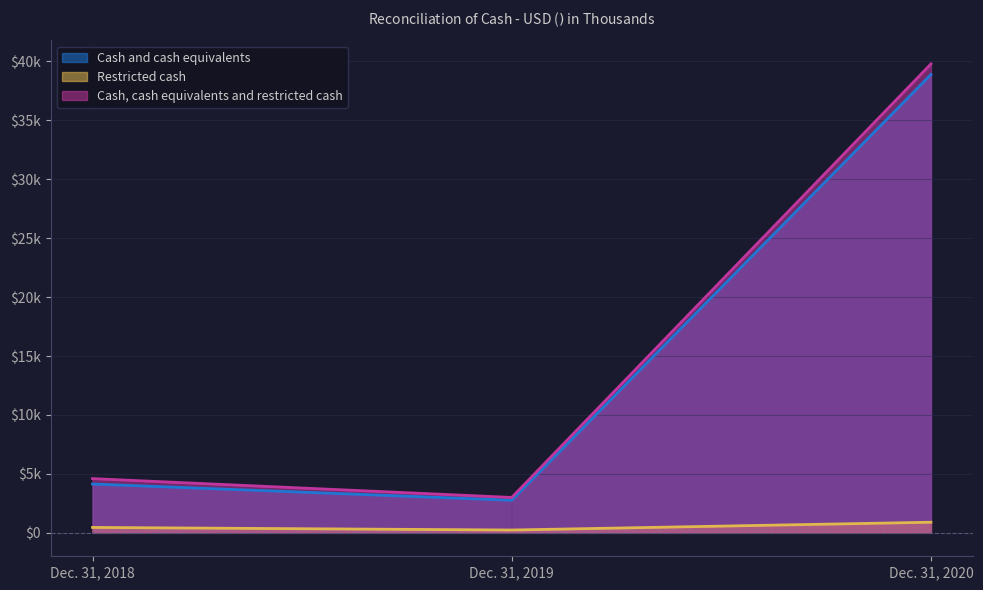

Rank the categories by Restricted cash value from highest to lowest.

Dec. 31, 2020, Dec. 31, 2018, Dec. 31, 2019